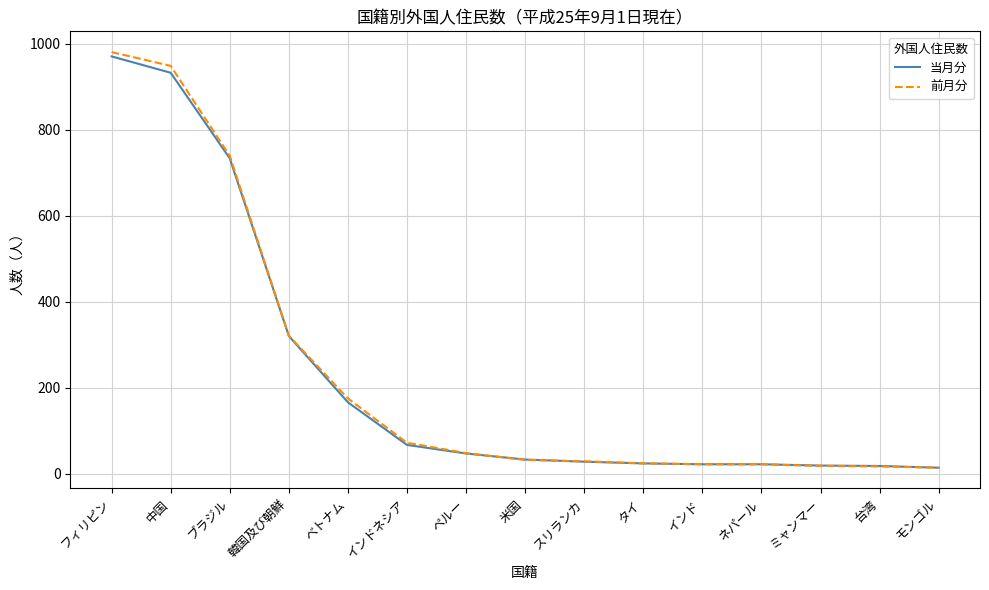

What are all the series names shown in the legend?

当月分, 前月分